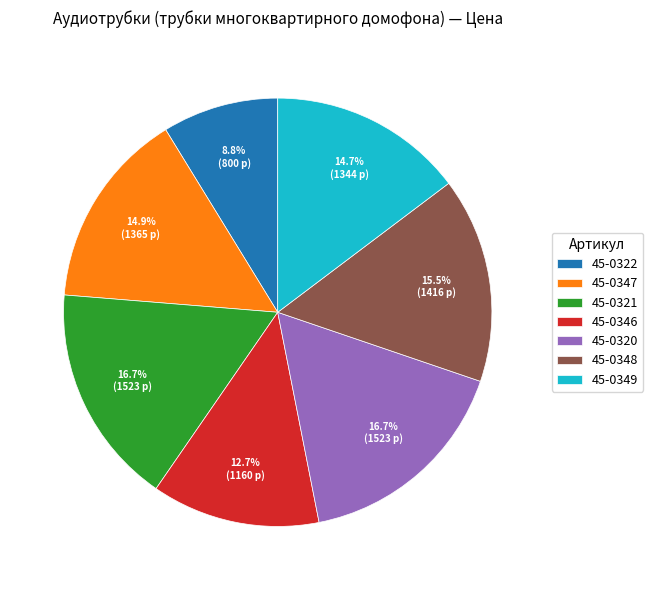

Is it true that 45-0349 is 3% of the pie?

False